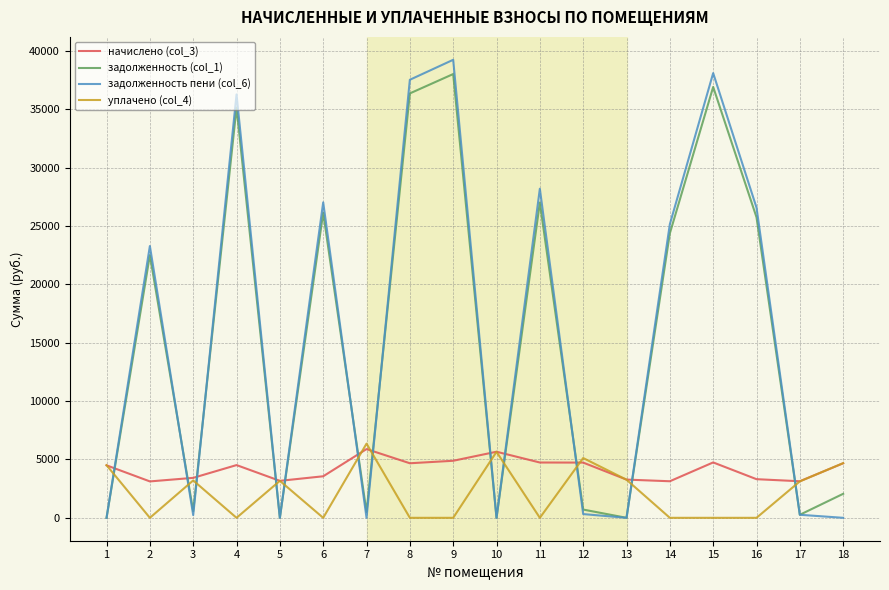

Which series has the largest range (max minus min)?

задолженность пени (col_6)